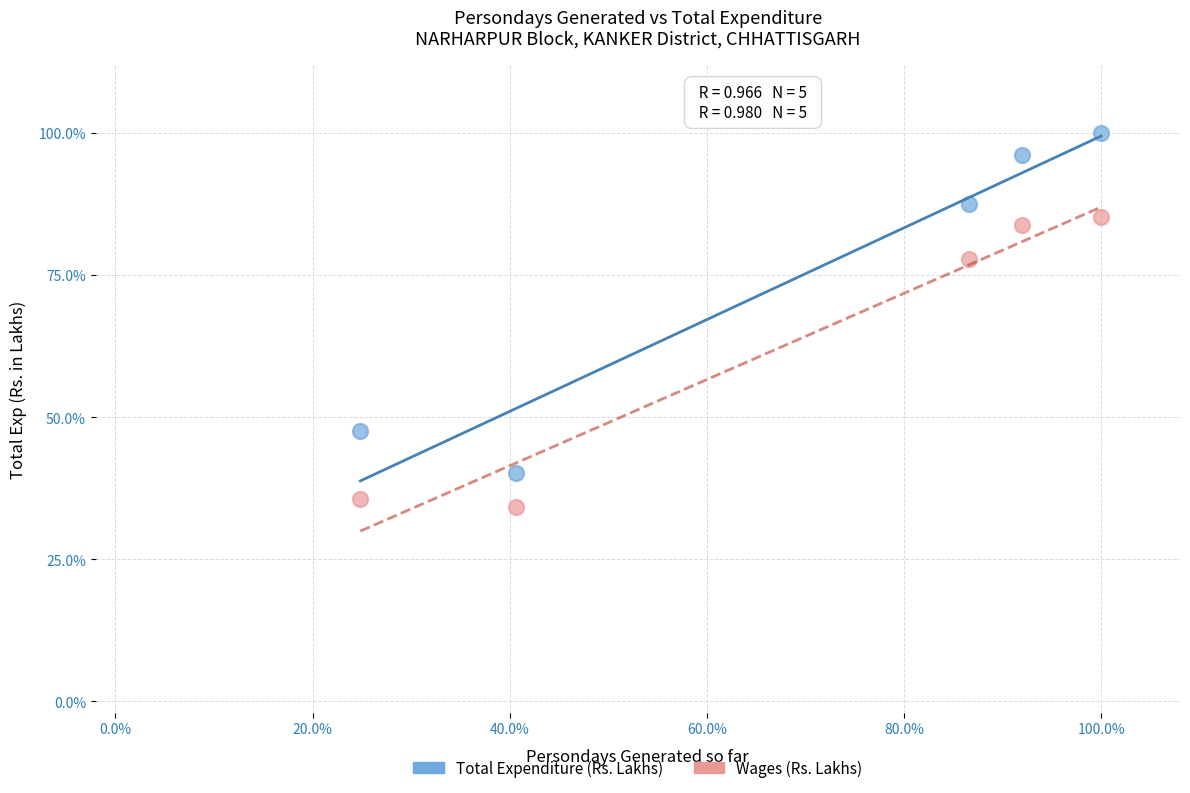

Which series contains the lowest Y value?

Wages (Rs. Lakhs)